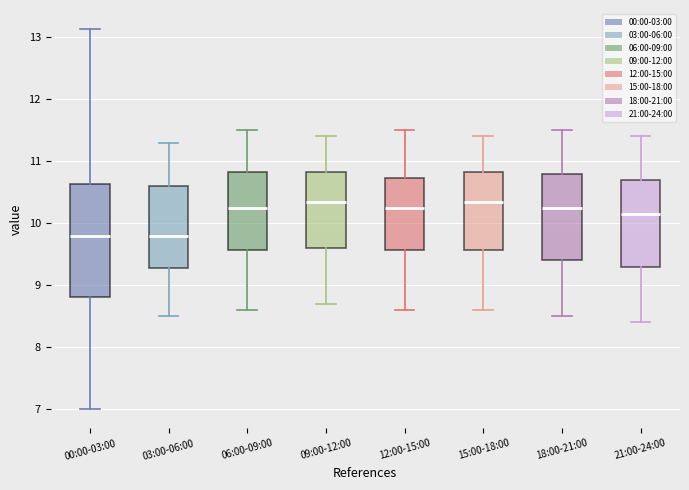

Reading left to right, read every box against the y-axis: the position of its median line, the range the box covers, and the ends of its whiskers. The values are not printed on the chart, so give them approximately, as read against the axis.

00:00-03:00: median 9.8, box 8.8 to 10.6, whiskers 7.0 to 13.1
03:00-06:00: median 9.8, box 9.3 to 10.6, whiskers 8.5 to 11.3
06:00-09:00: median 10.3, box 9.6 to 10.8, whiskers 8.6 to 11.5
09:00-12:00: median 10.4, box 9.6 to 10.8, whiskers 8.7 to 11.4
12:00-15:00: median 10.3, box 9.6 to 10.7, whiskers 8.6 to 11.5
15:00-18:00: median 10.4, box 9.6 to 10.8, whiskers 8.6 to 11.4
18:00-21:00: median 10.3, box 9.4 to 10.8, whiskers 8.5 to 11.5
21:00-24:00: median 10.2, box 9.3 to 10.7, whiskers 8.4 to 11.4